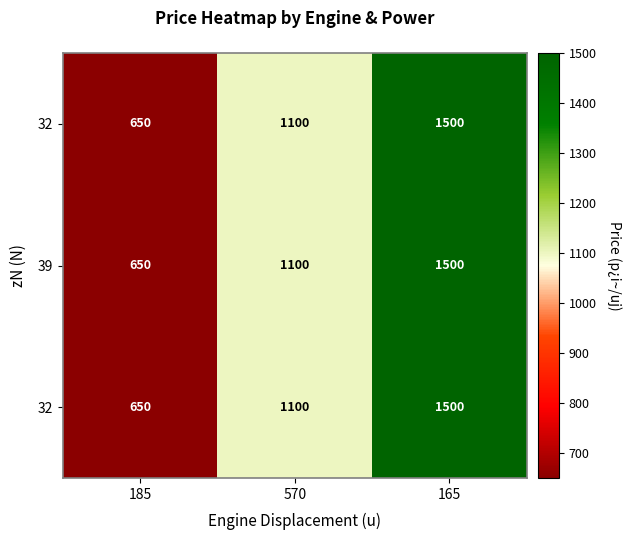

Which has a higher value, 185 or 570?

570